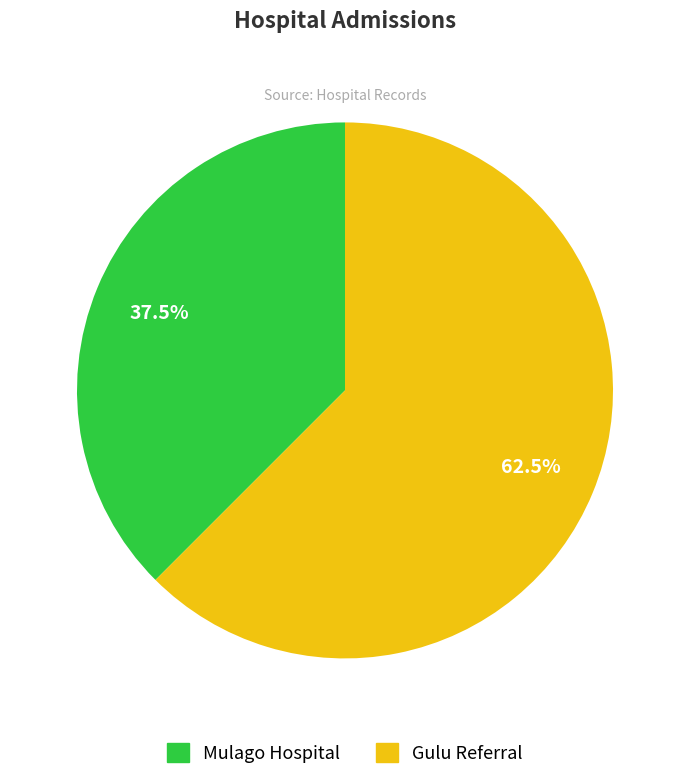

How many segments does this pie chart have?

2